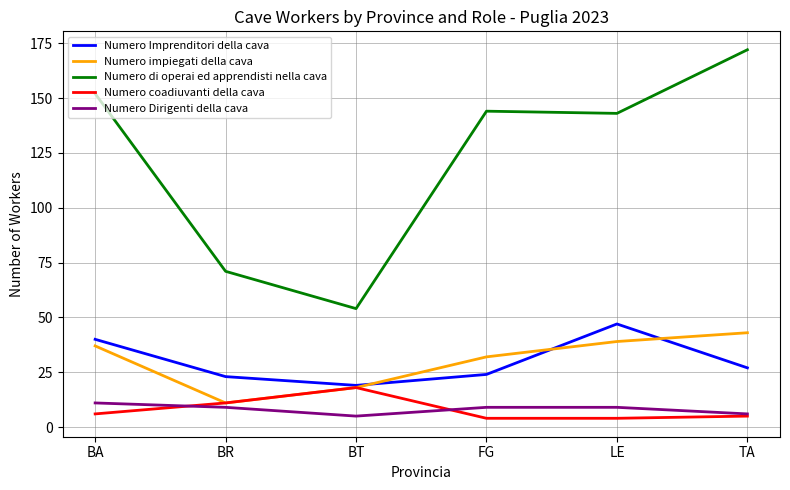

Which category has the highest value in the Numero impiegati della cava series?

TA